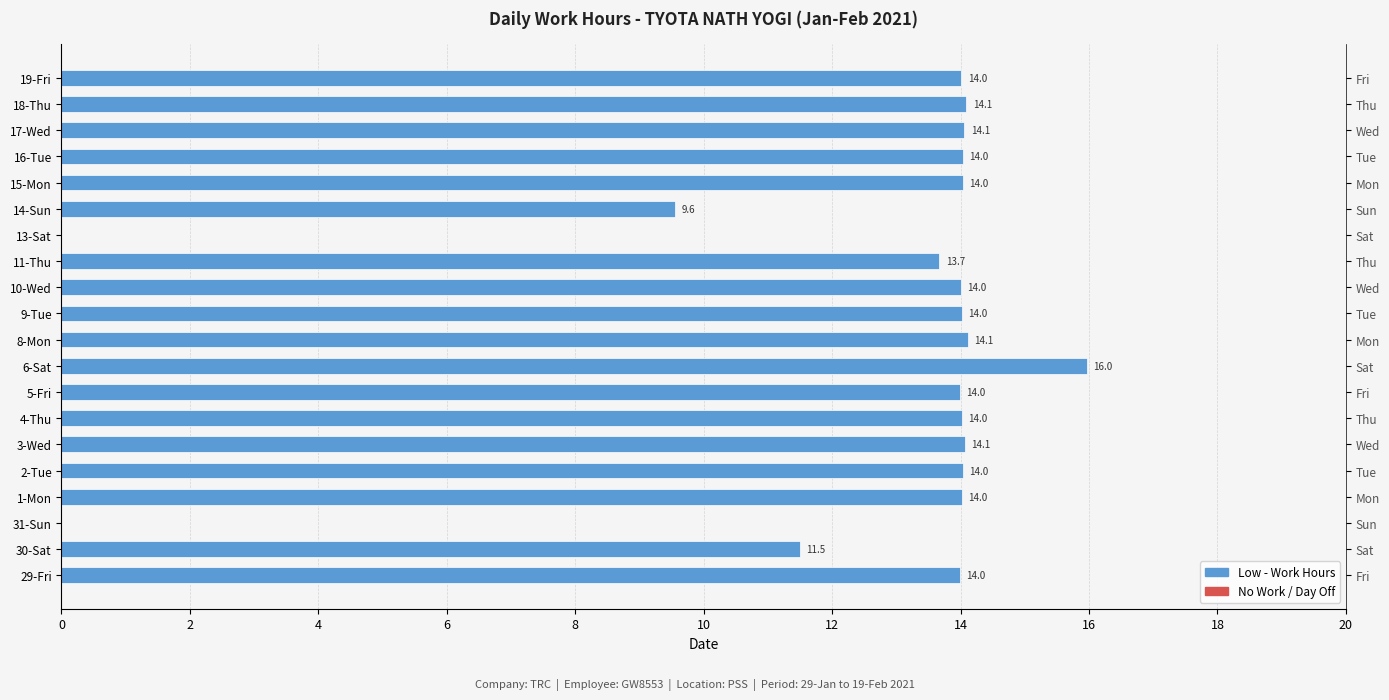

How many bars are there in total?

20